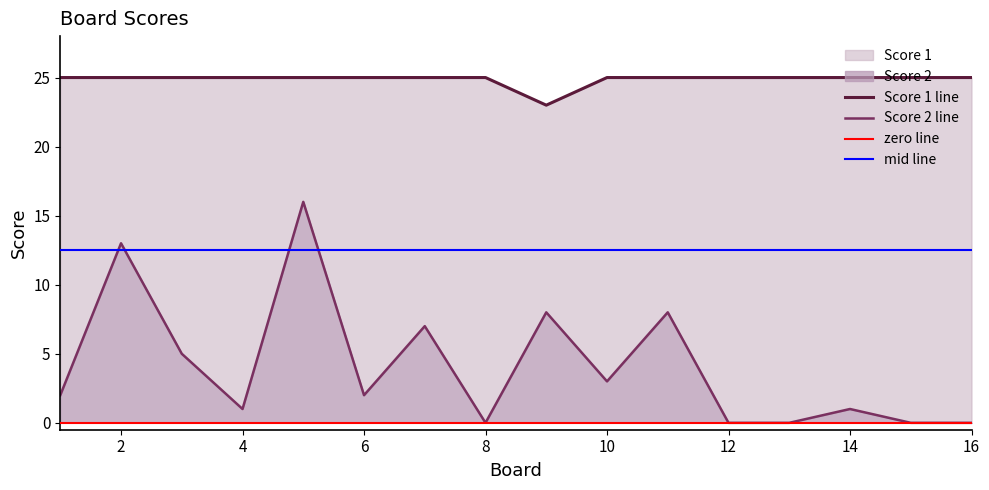

What is the value of the Score 1 point at the 5th from the left?

25